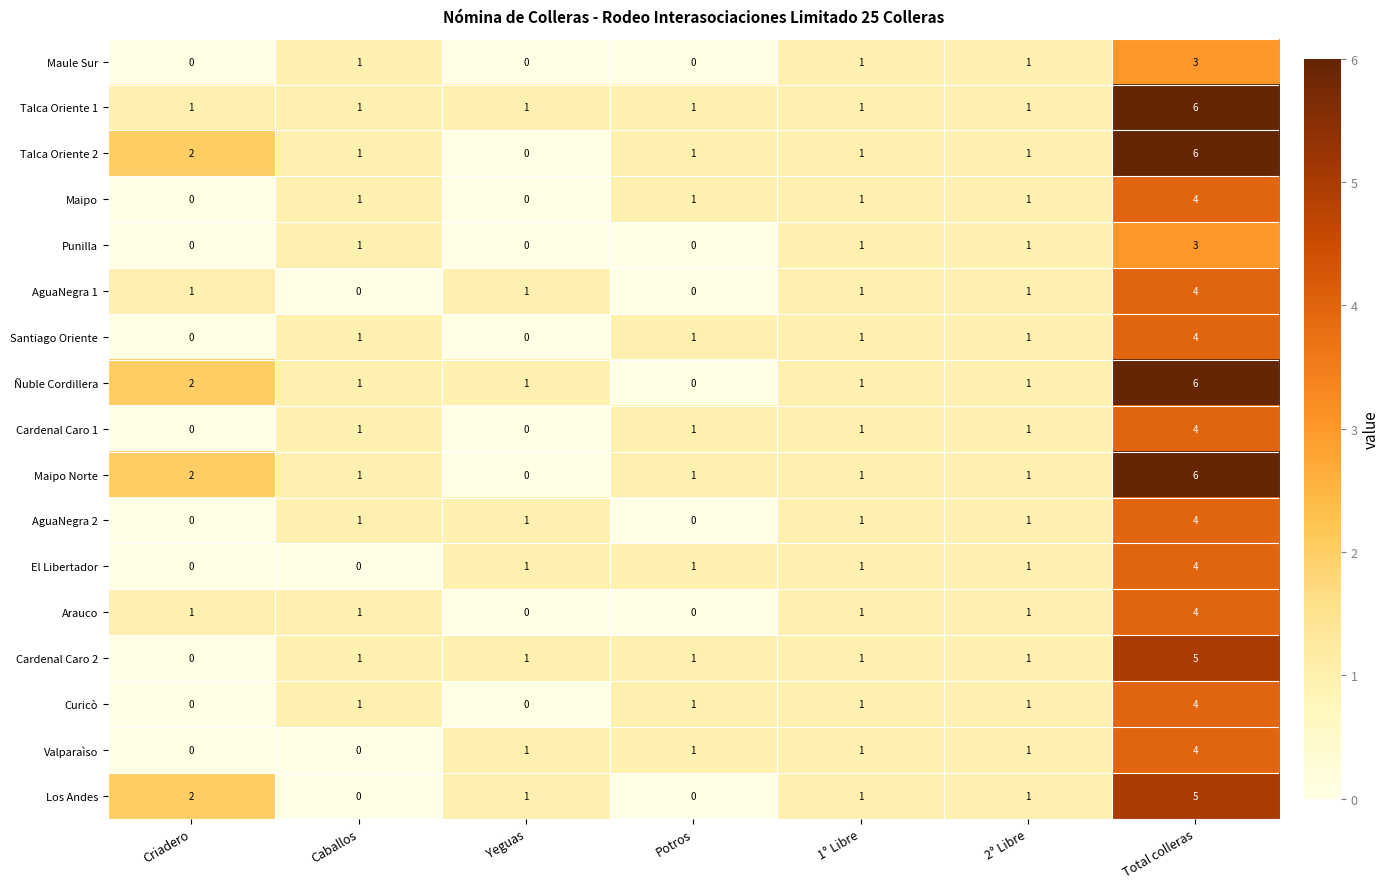

How many Maipo values are between 0 and 1?

6